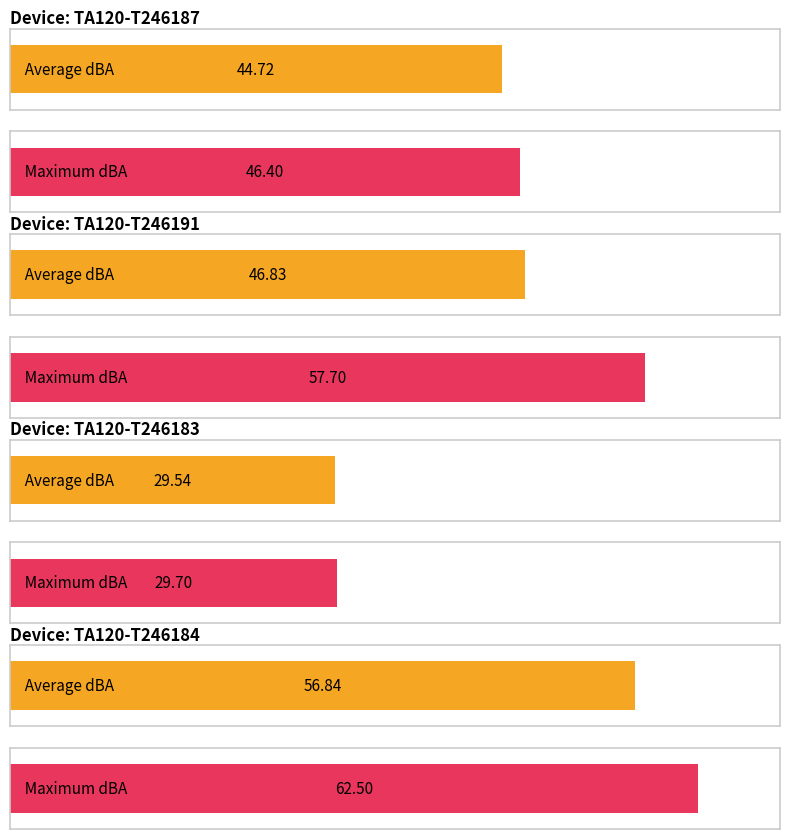

What position from the left is TA120-T246187?

1